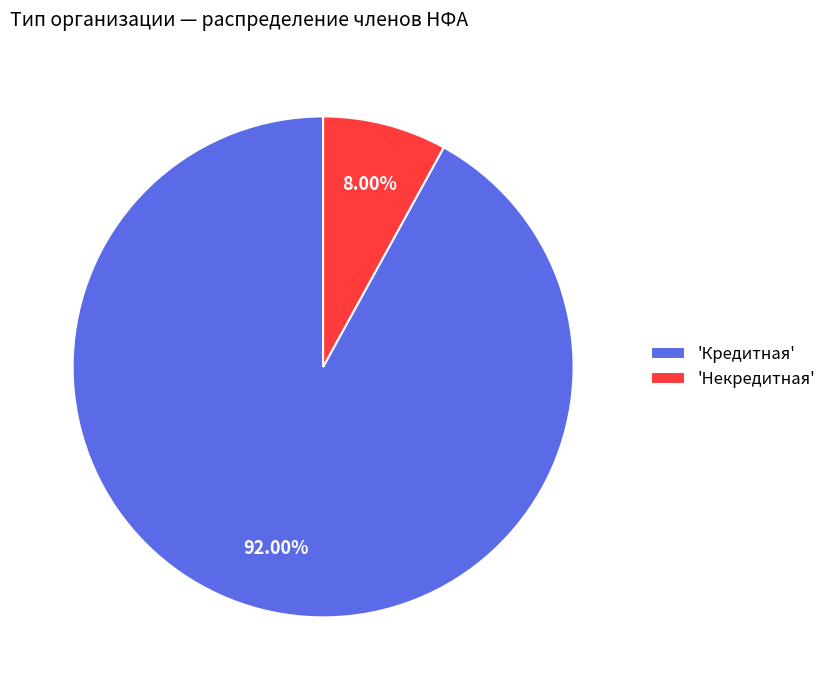

Between 'Кредитная' and 'Некредитная', which is larger?

'Кредитная'